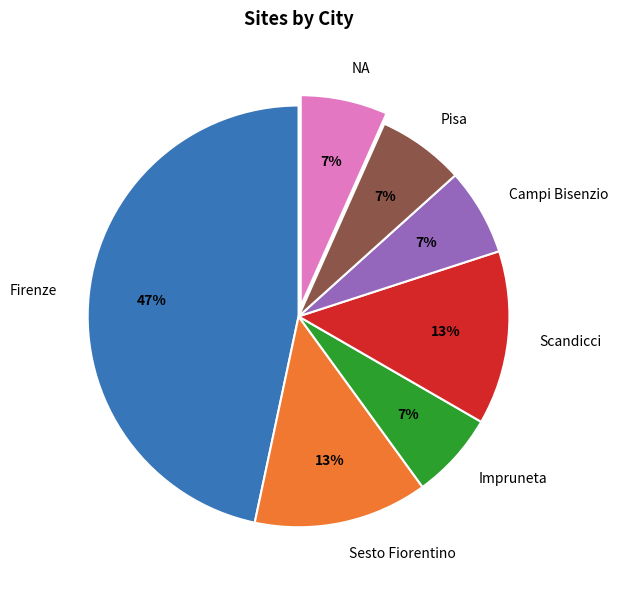

What is the largest slice in the pie chart?

Firenze